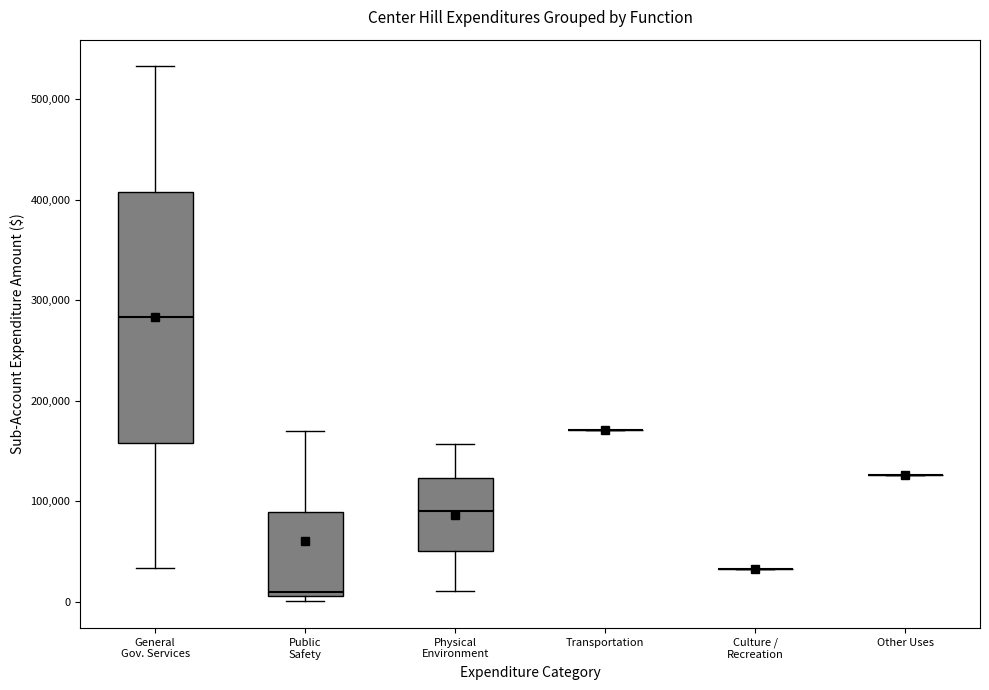

Where does the upper whisker of the box for General Gov. Services end on the y-axis? The values are not printed on the chart, so give them approximately, as read against the axis.

530000